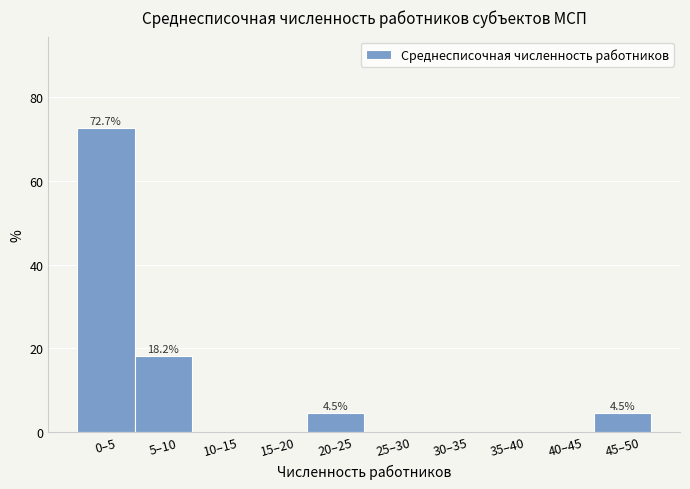

Reading left to right, extract all data points from this chart.

0–5=72.7	5–10=18.2	10–15=0.0	15–20=0.0	20–25=4.5	25–30=0.0	30–35=0.0	35–40=0.0	40–45=0.0	45–50=4.5